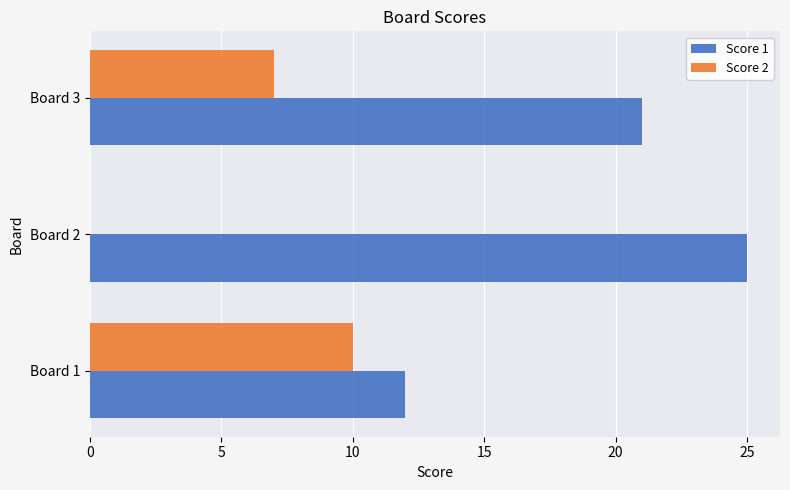

Where is Score 1 nearest to the value 18?

Board 3